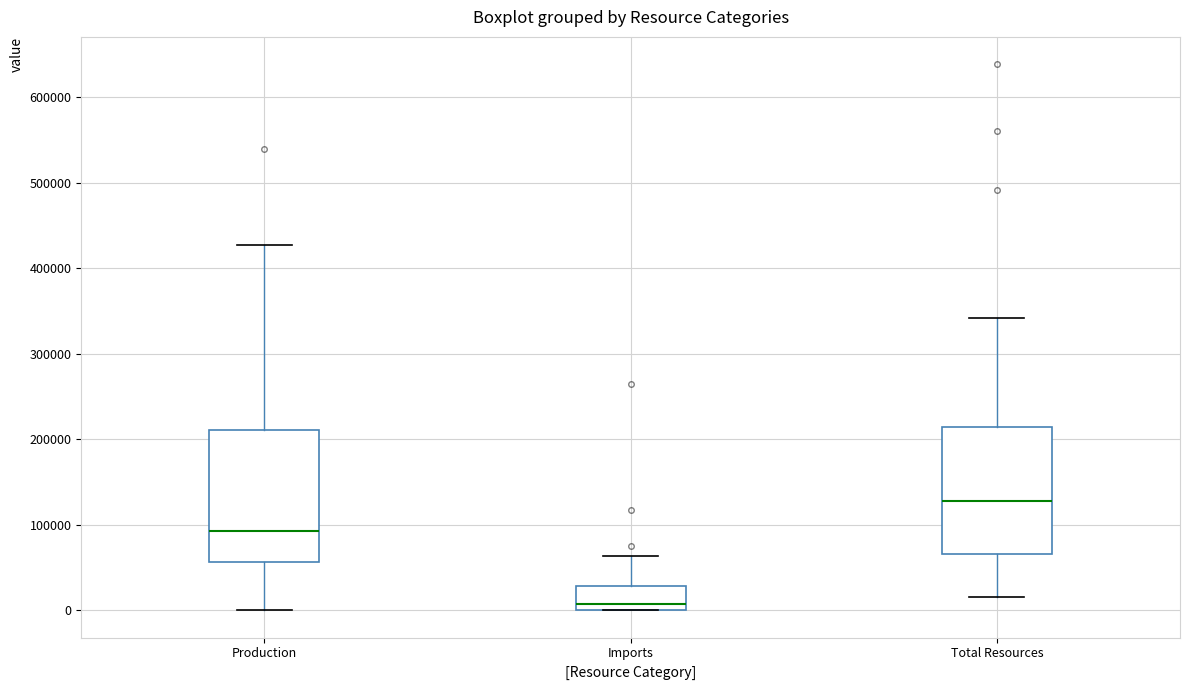

Reading left to right, read every box against the y-axis: the position of its median line, the range the box covers, and the ends of its whiskers. The values are not printed on the chart, so give them approximately, as read against the axis.

Production: median 90000, box 60000 to 210000, whiskers 0 to 430000
Imports: median 10000, box 0 to 30000, whiskers 0 to 60000
Total Resources: median 130000, box 70000 to 210000, whiskers 10000 to 340000